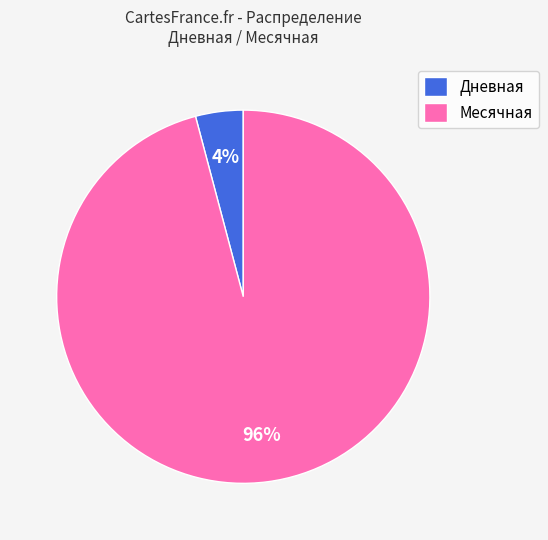

Is it true that Месячная is 96% of the pie?

True